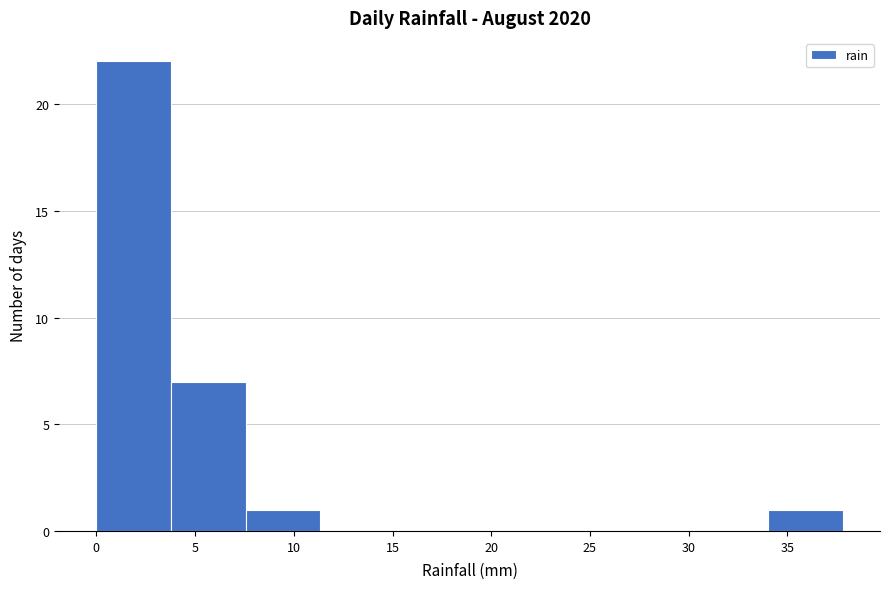

Which range on the x-axis has the tallest bar?

0.0 to 4.0